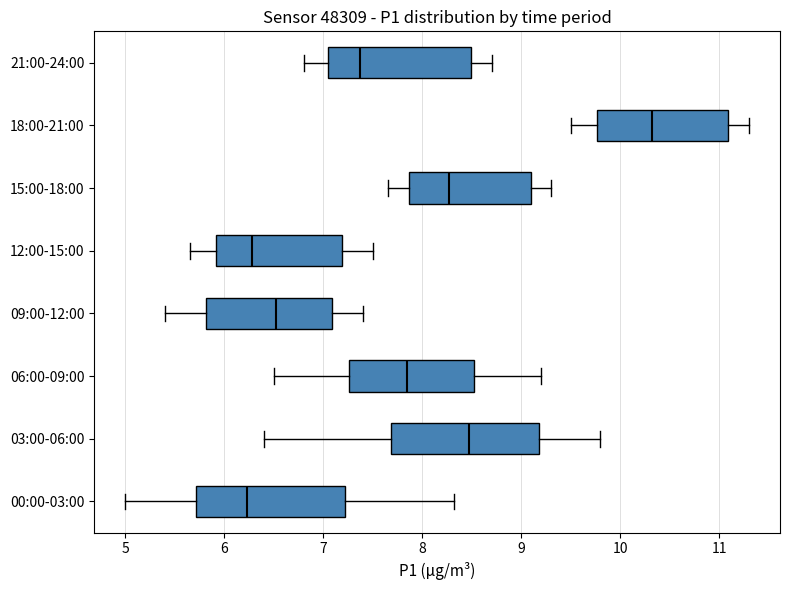

Reading bottom to top, read every box against the x-axis: the position of its median line, the range the box covers, and the ends of its whiskers. The values are not printed on the chart, so give them approximately, as read against the axis.

00:00-03:00: median 6.2, box 5.7 to 7.2, whiskers 5.0 to 8.3
03:00-06:00: median 8.5, box 7.7 to 9.2, whiskers 6.4 to 9.8
06:00-09:00: median 7.9, box 7.3 to 8.5, whiskers 6.5 to 9.2
09:00-12:00: median 6.5, box 5.8 to 7.1, whiskers 5.4 to 7.4
12:00-15:00: median 6.3, box 5.9 to 7.2, whiskers 5.7 to 7.5
15:00-18:00: median 8.3, box 7.9 to 9.1, whiskers 7.7 to 9.3
18:00-21:00: median 10.3, box 9.8 to 11.1, whiskers 9.5 to 11.3
21:00-24:00: median 7.4, box 7.1 to 8.5, whiskers 6.8 to 8.7